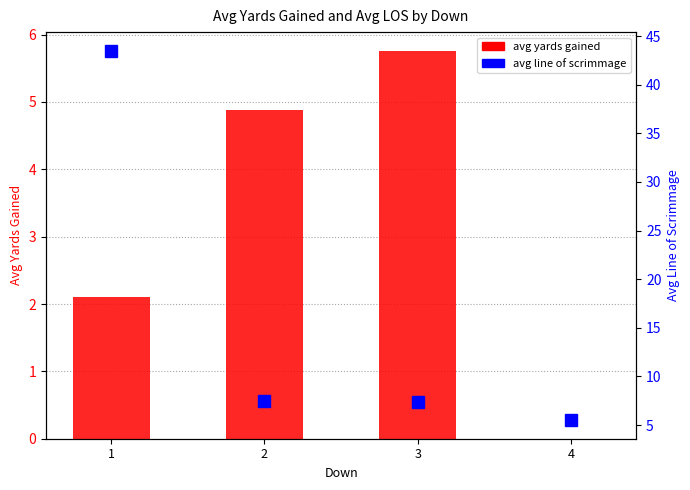

Which series has the largest total across all categories?

avg line of scrimmage